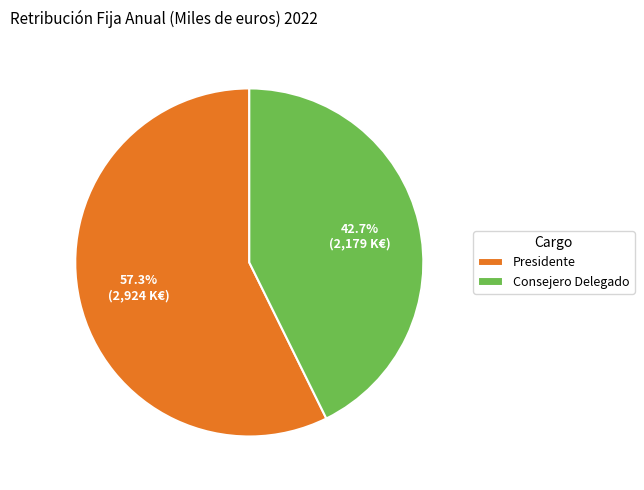

True or false: Presidente accounts for 65% of the total.

False